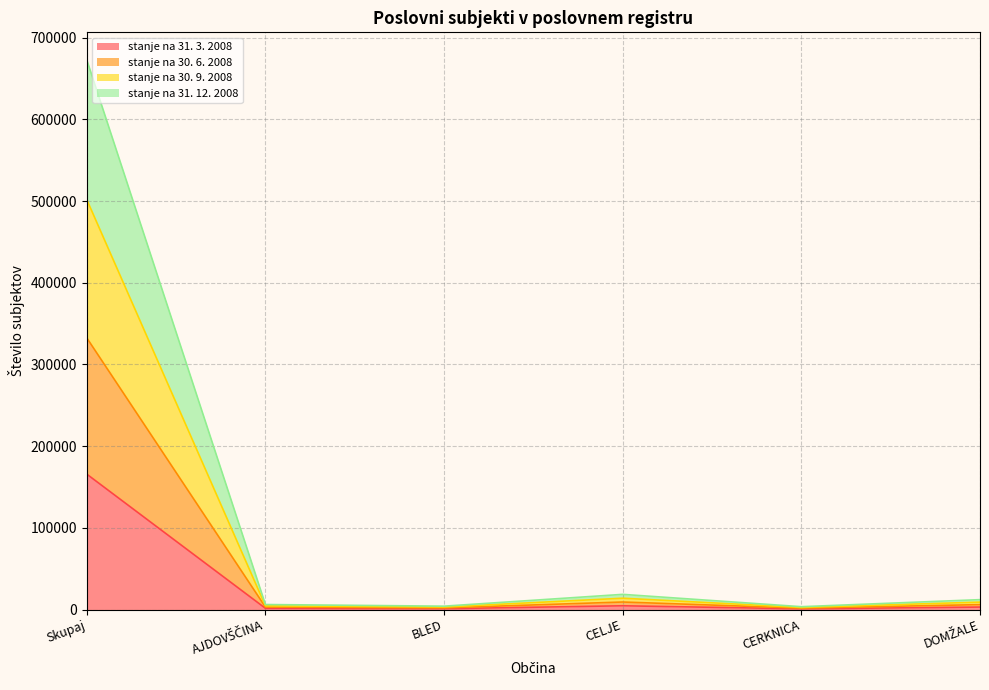

In stanje na 31. 3. 2008, how many points are lower than both neighbors (excluding endpoints)?

2